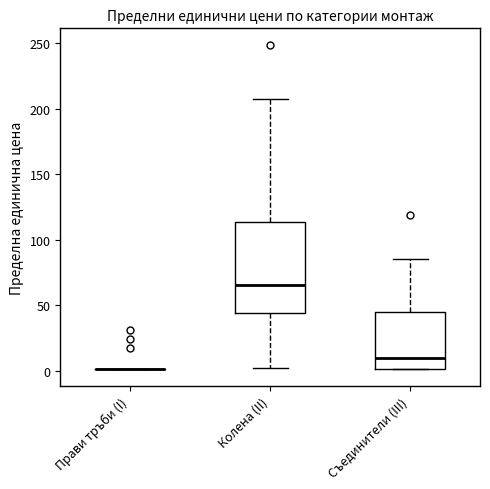

Comparing the boxes themselves (not the whiskers), which one is the tallest?

Колена (II)